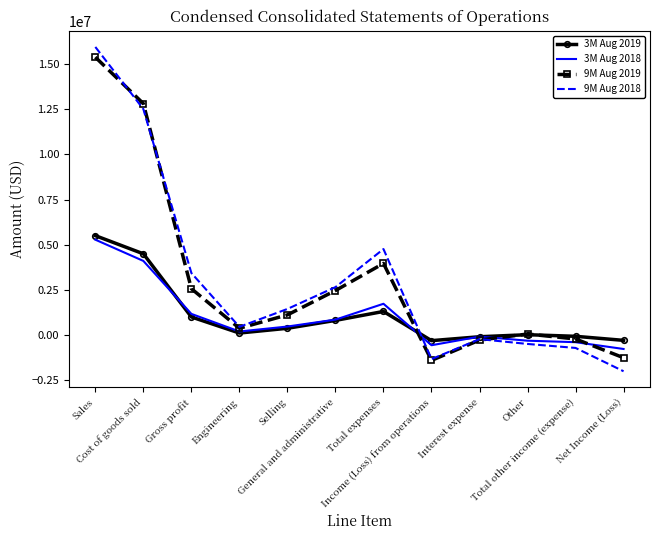

How many values in 9M Aug 2018 are above zero?

7